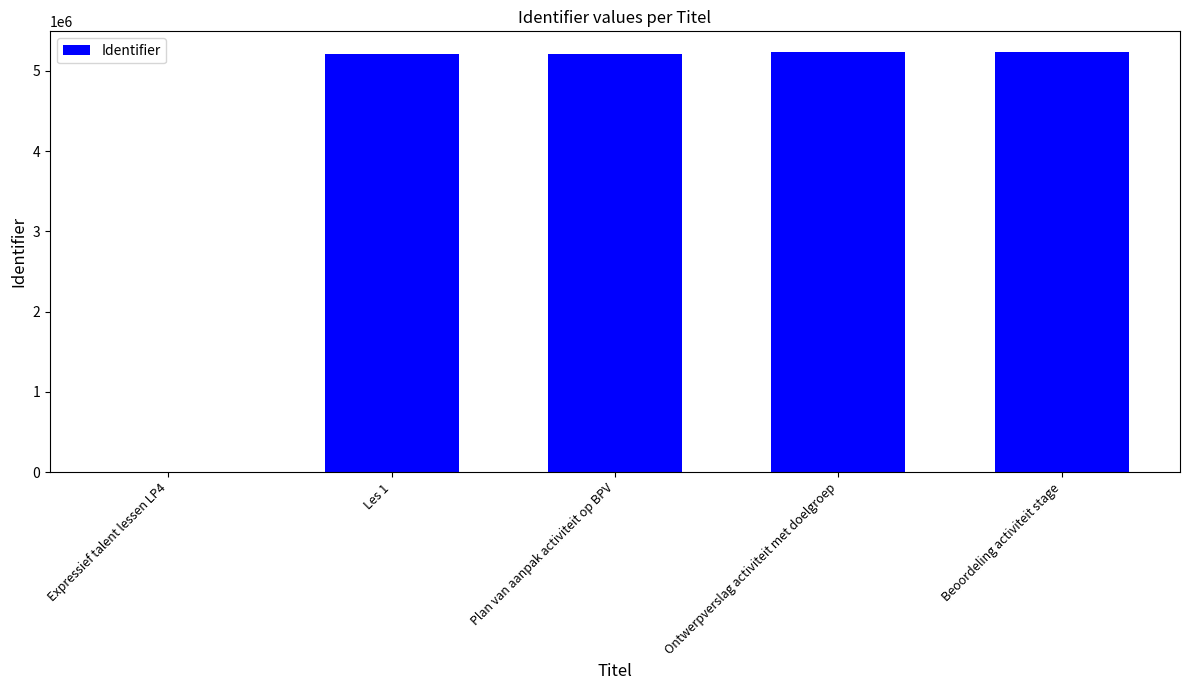

Approximately how many times larger is the value at Plan van aanpak activiteit op BPV compared to Les 1?

1.0